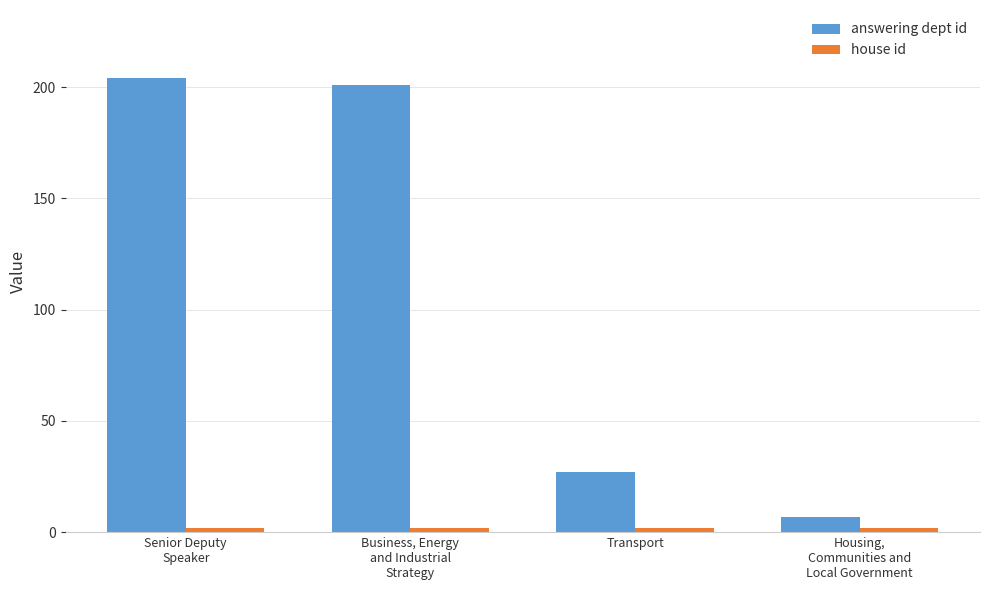

Which series changed the most between Senior Deputy
Speaker and Transport?

answering dept id